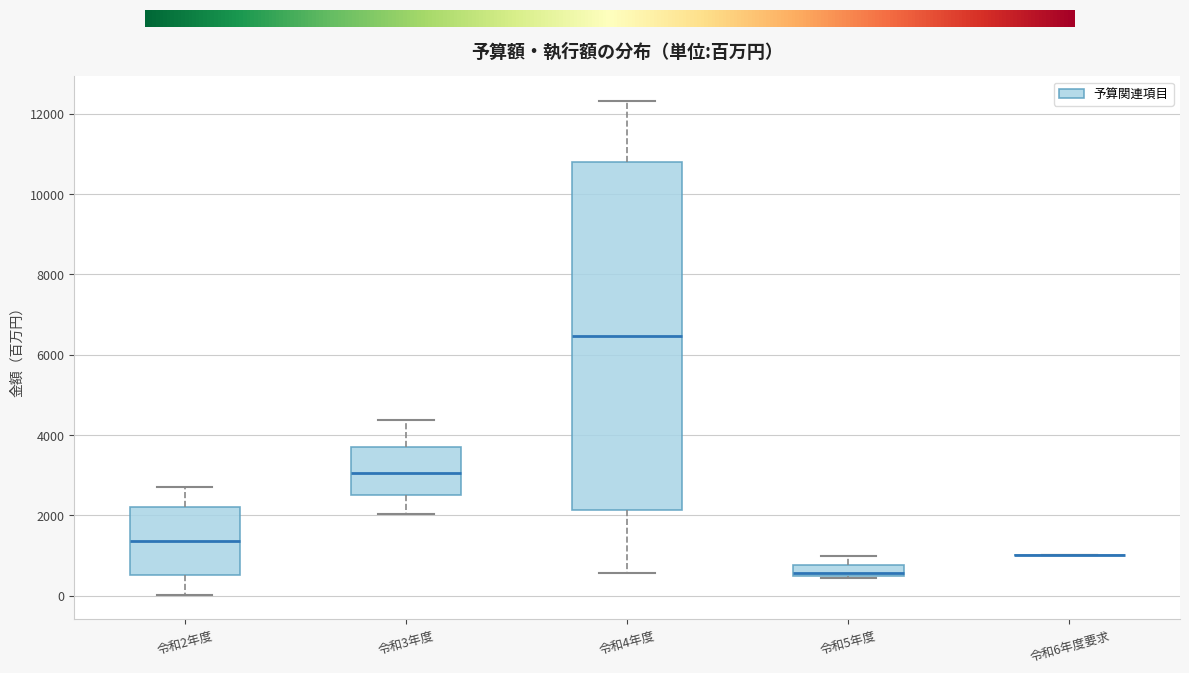

Where does the upper whisker of the box for 令和3年度 end on the y-axis? The values are not printed on the chart, so give them approximately, as read against the axis.

4400